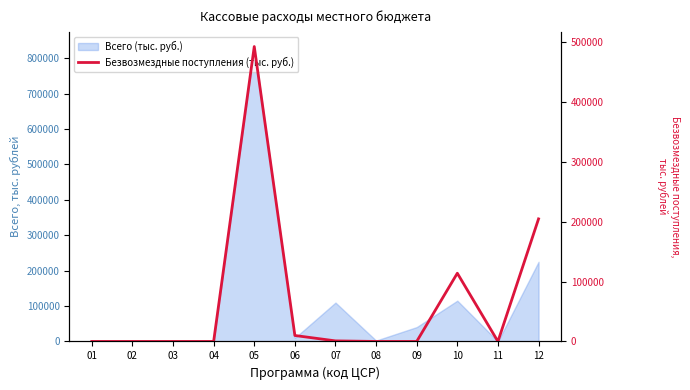

The chart shows a value of 289512.8 at 02. True or false?

False